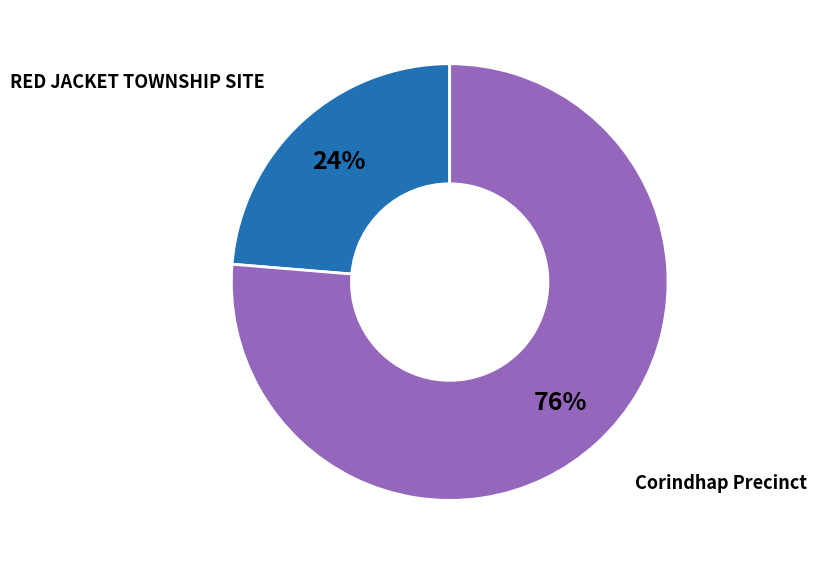

Does any single category account for the majority?

Yes